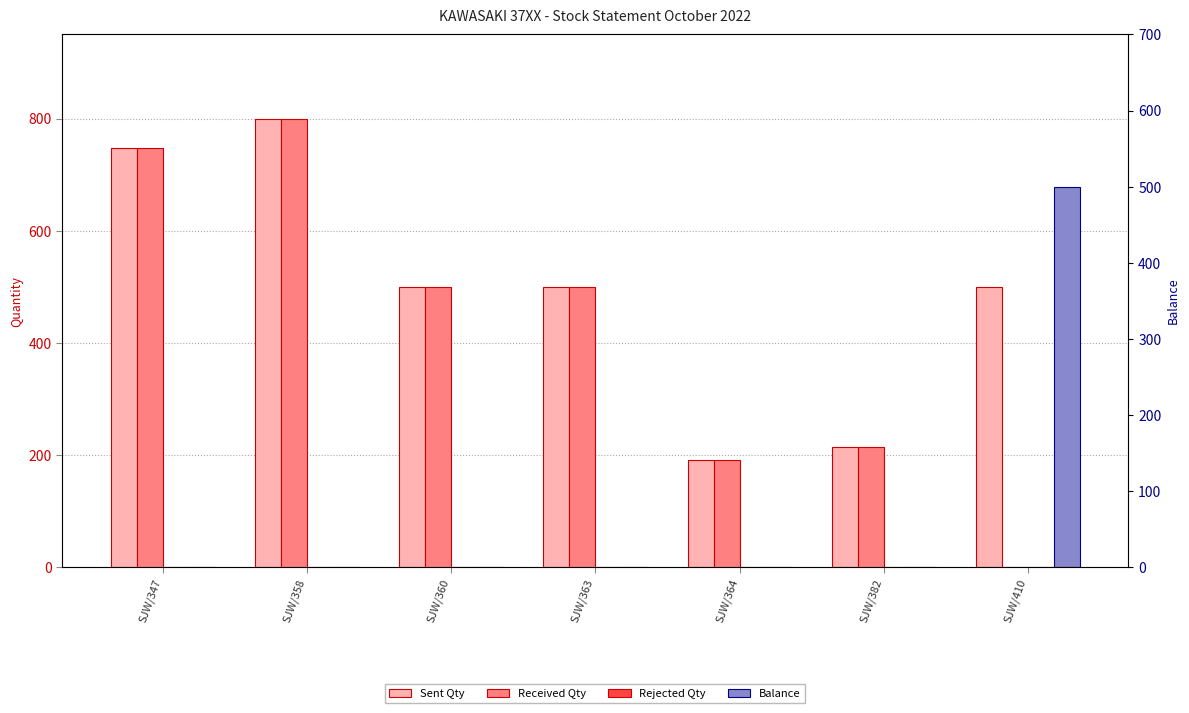

What is the highest value of the Sent Qty series?

800